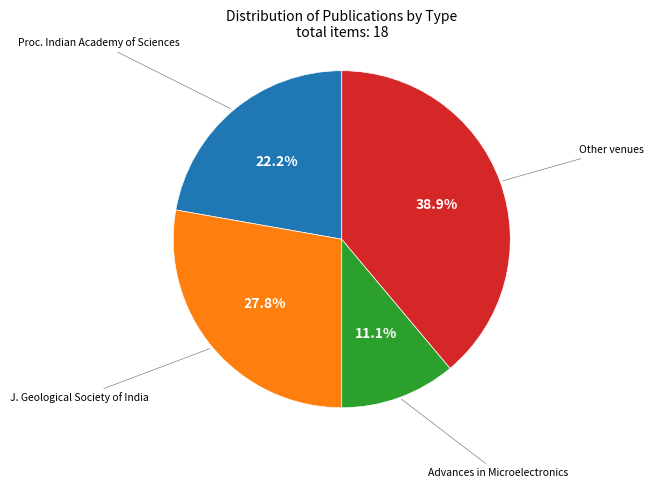

Does any single category account for the majority?

No